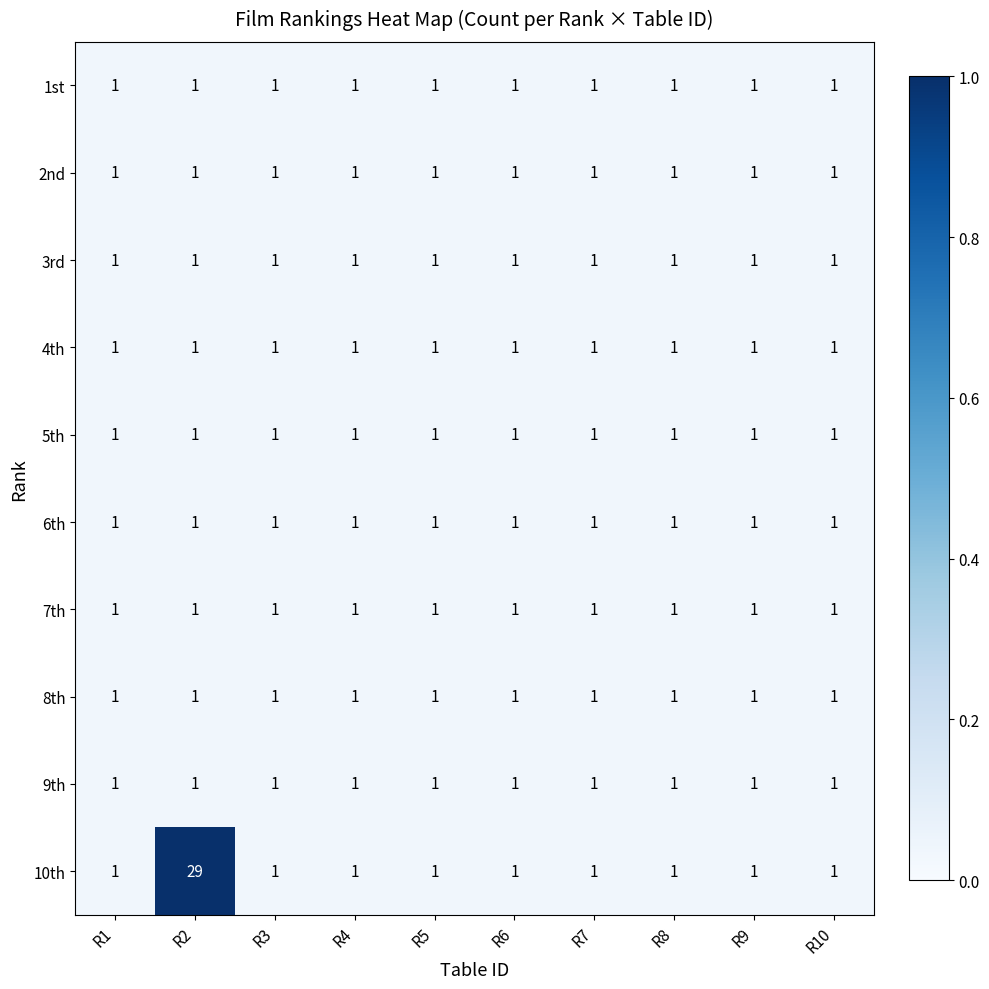

The value of 2nd at R4 is 1. True or false?

True